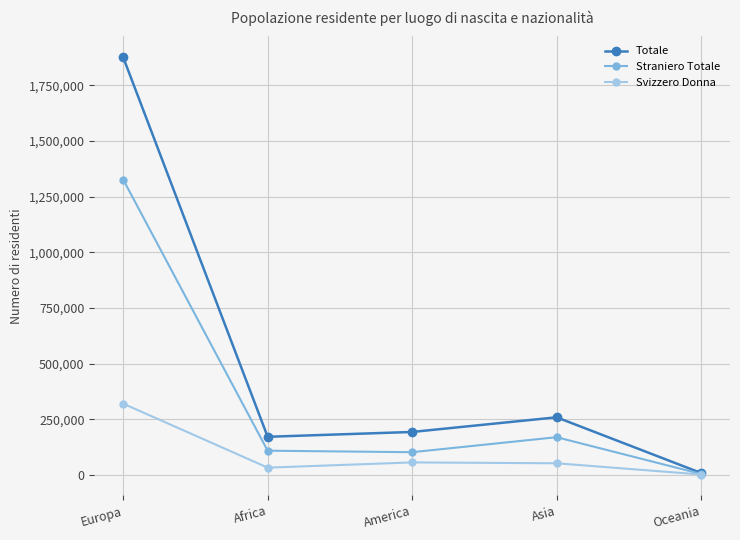

What is the difference between the highest and lowest values at America?

136799